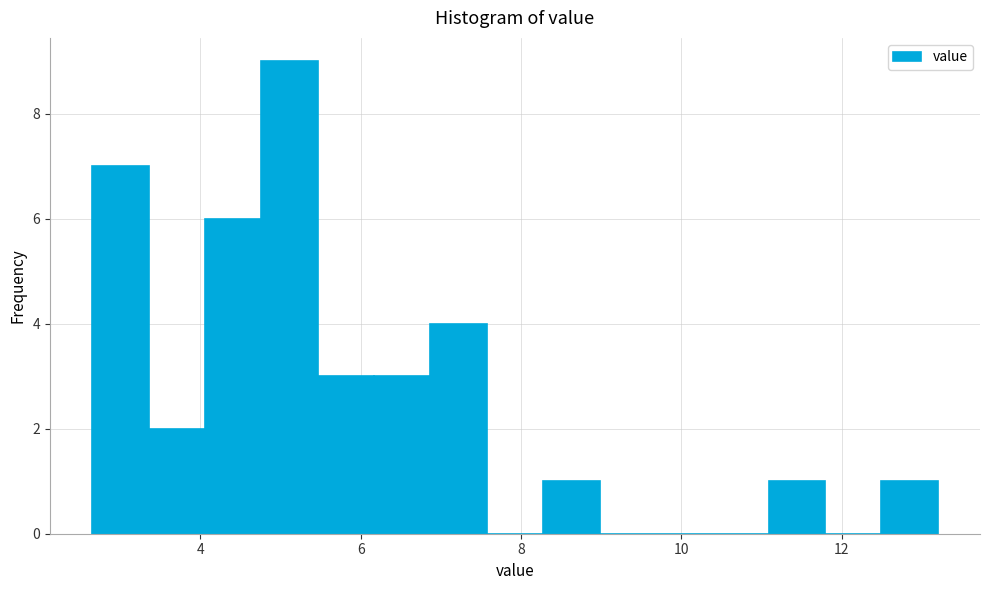

Read against the x-axis, roughly where is the centre of the tallest bar?

5.2